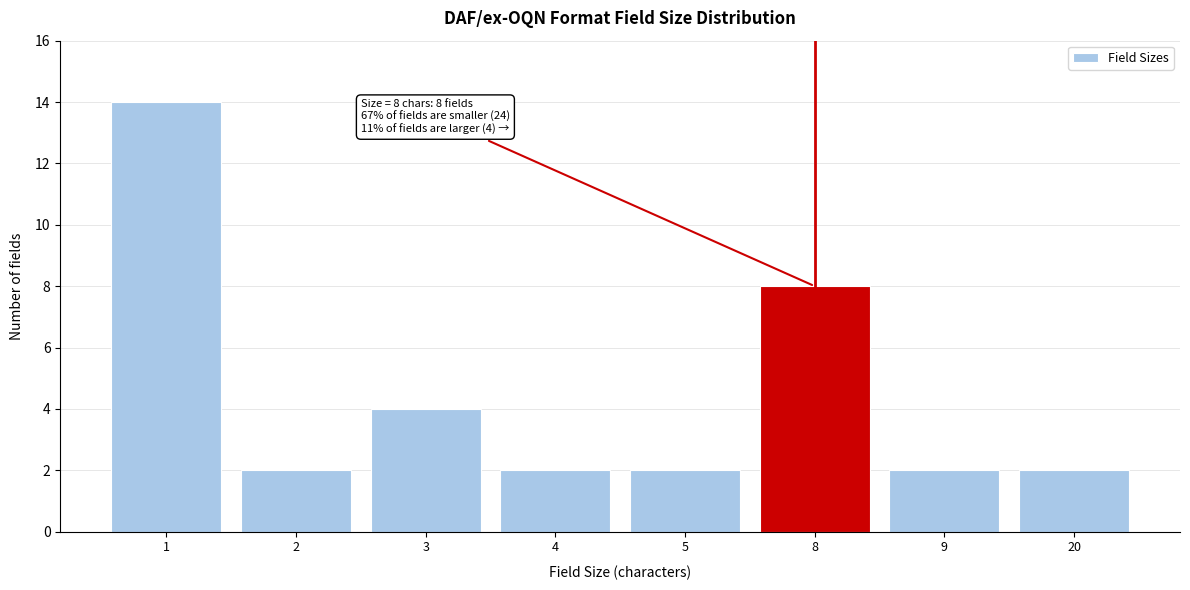

Reading left to right, list all the values displayed in this chart.

14	2	4	2	2	8	2	2